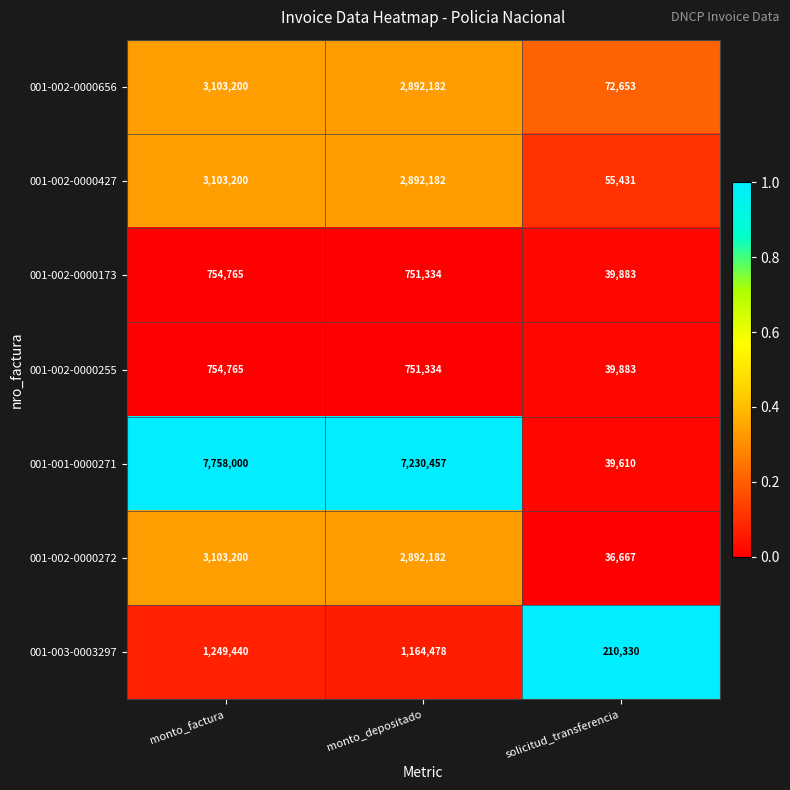

How many data points does each series have?

3